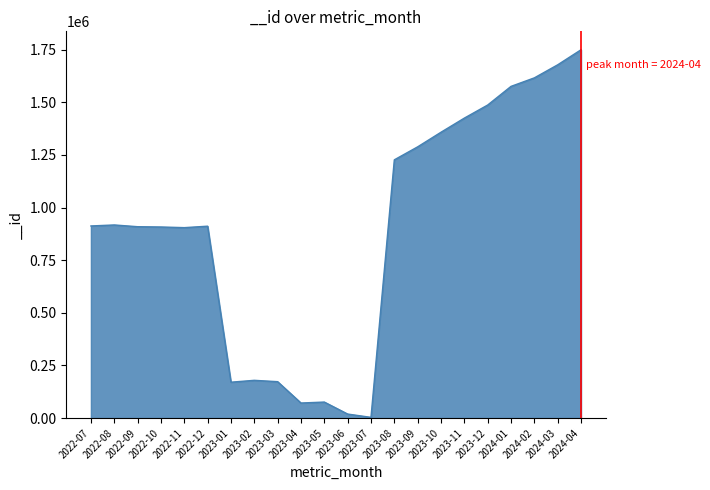

What is the greatest value displayed?

1749389